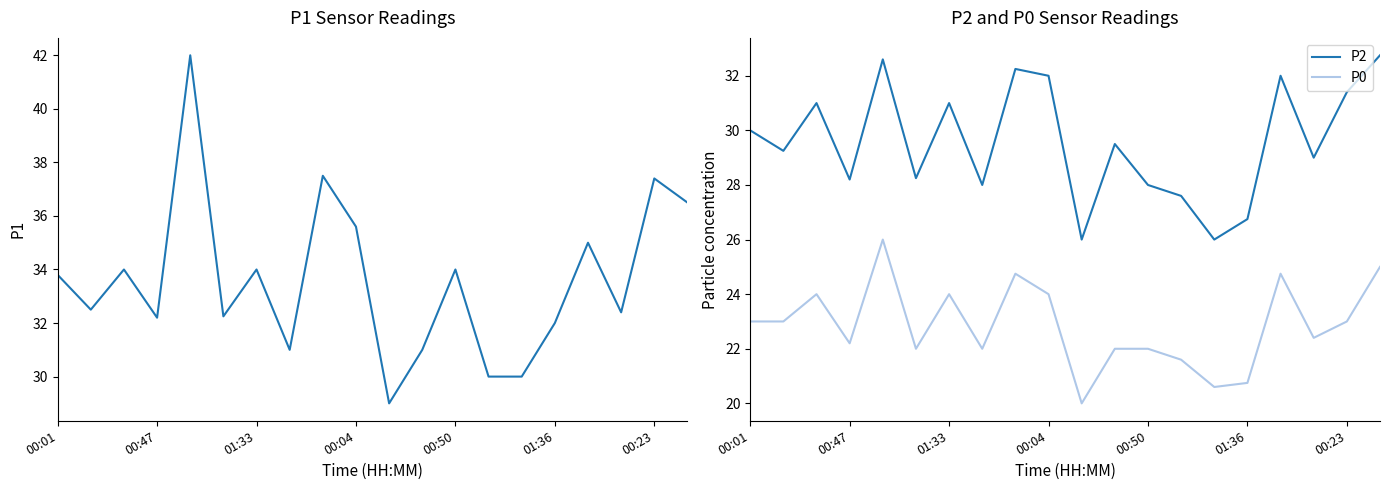

Which series has the largest total across all categories?

P1